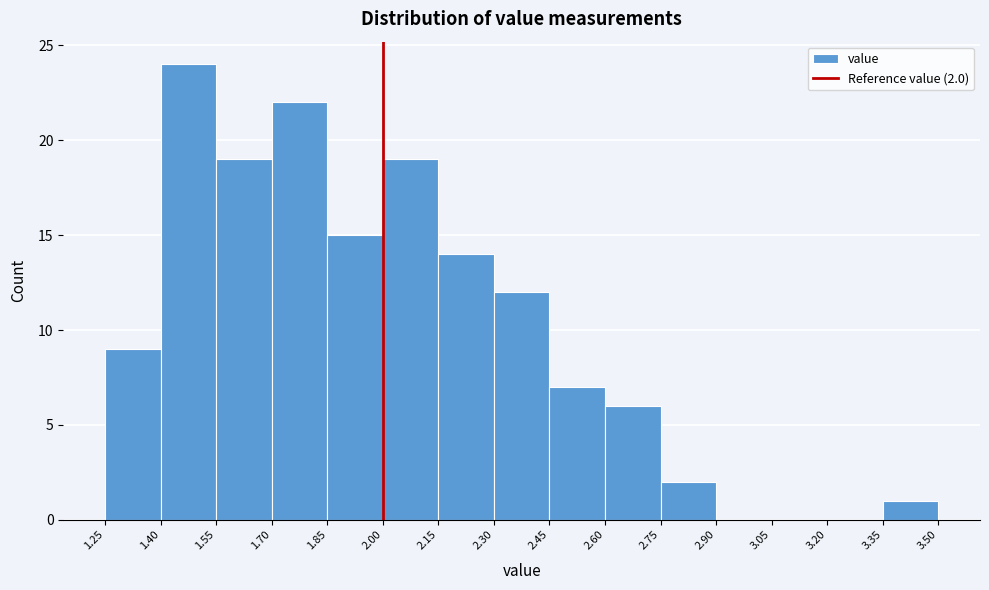

Which range on the x-axis has the tallest bar?

1.40 to 1.55